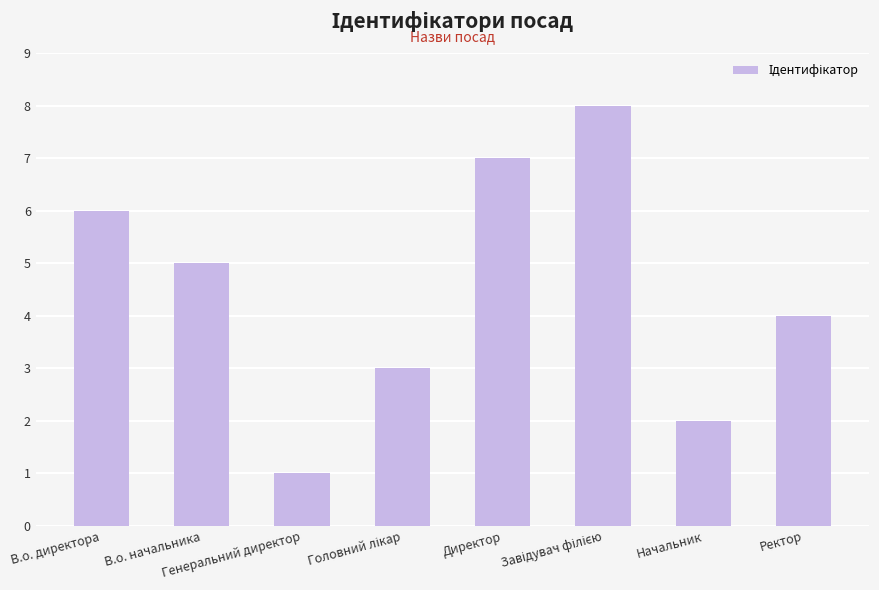

Count the number of categories in the chart.

8